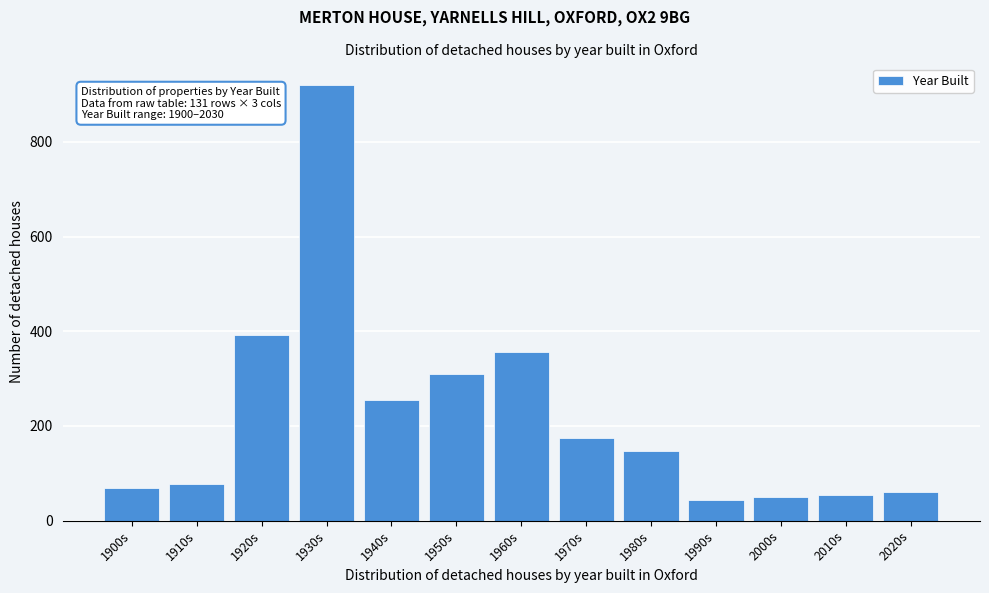

What is the average value?

224